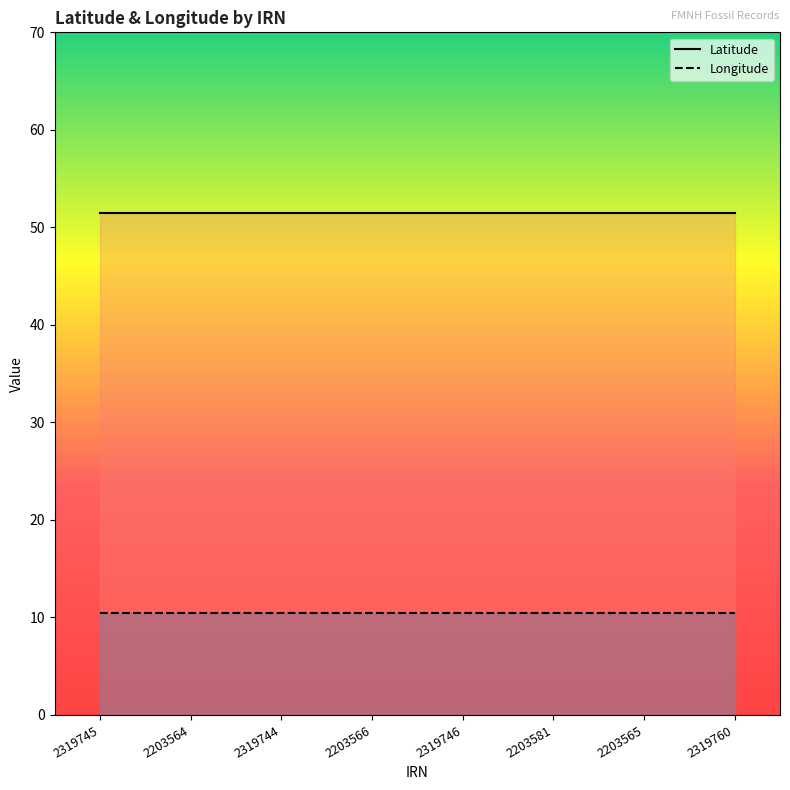

The value of Longitude at 2203565 is 10.5. True or false?

True